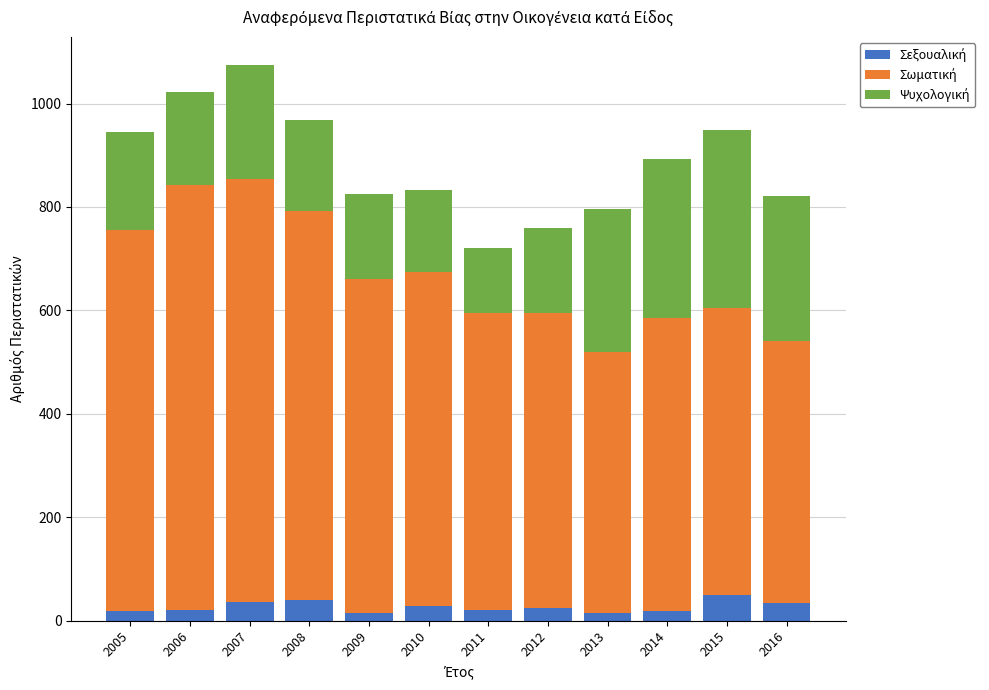

What is the total value across all series at 2010?

833